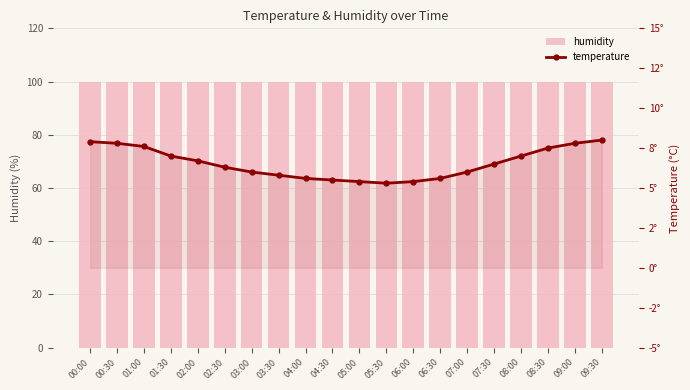

List the series in order of their peak value, lowest first.

temperature, humidity